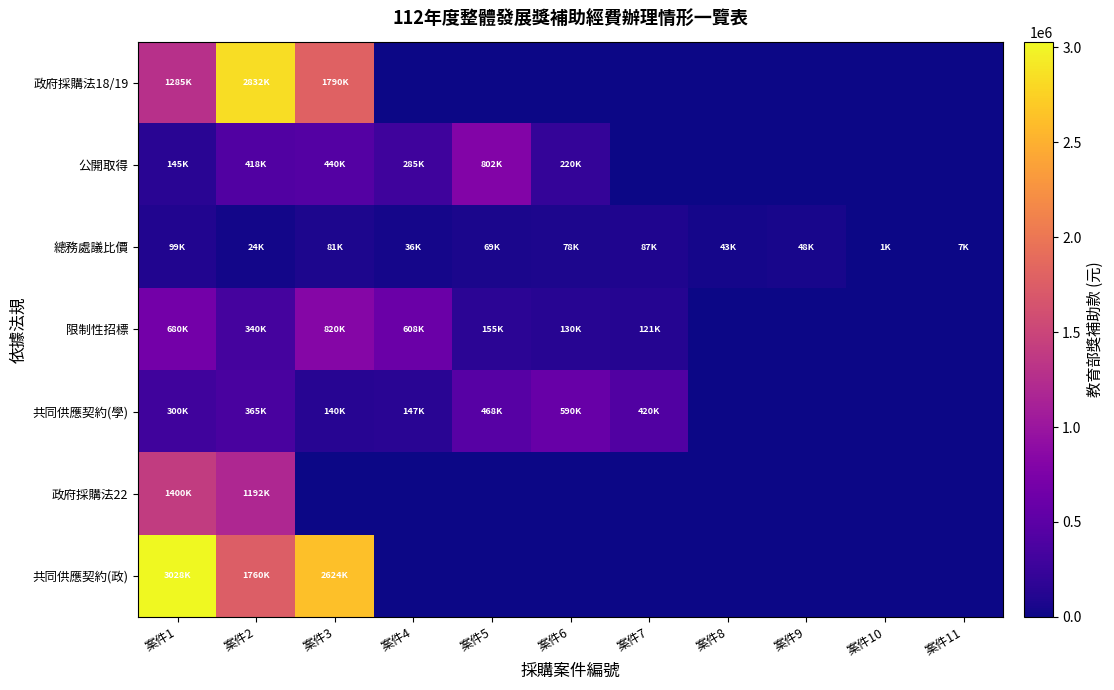

How many data points does each series have?

11